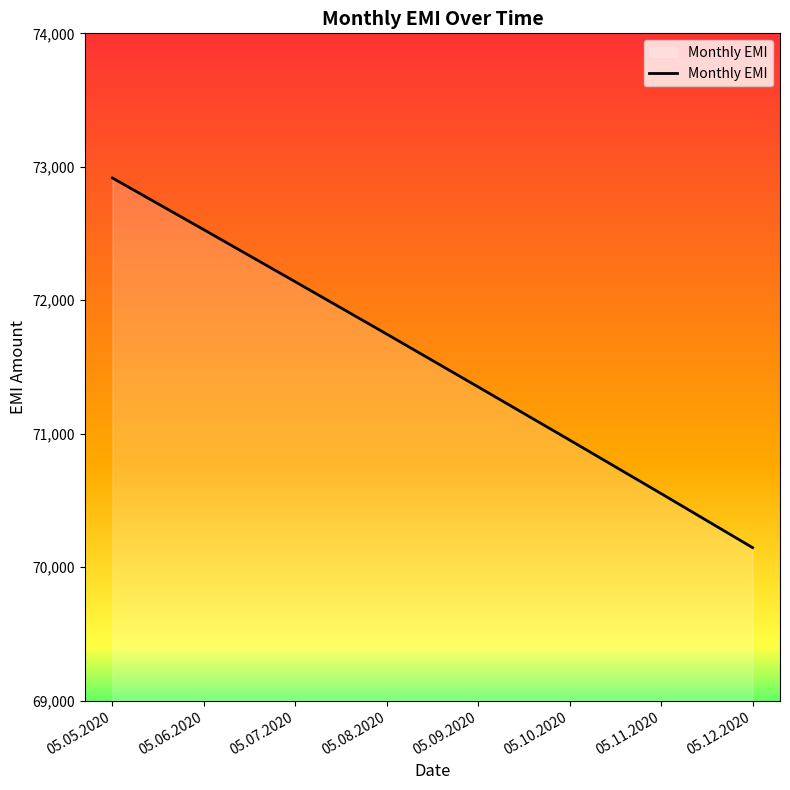

Is it true that the value at 05.06.2020 is 72529.0?

True